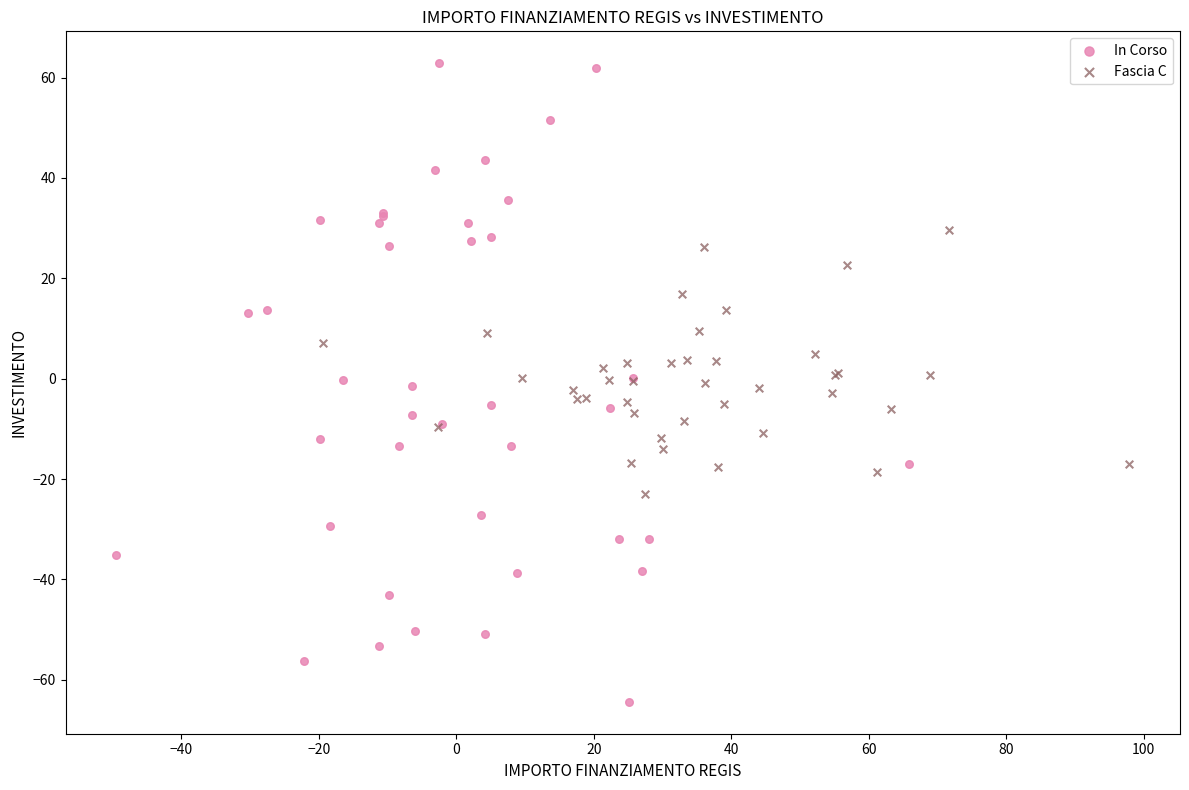

What are all the series names shown in the legend?

In Corso, Fascia C